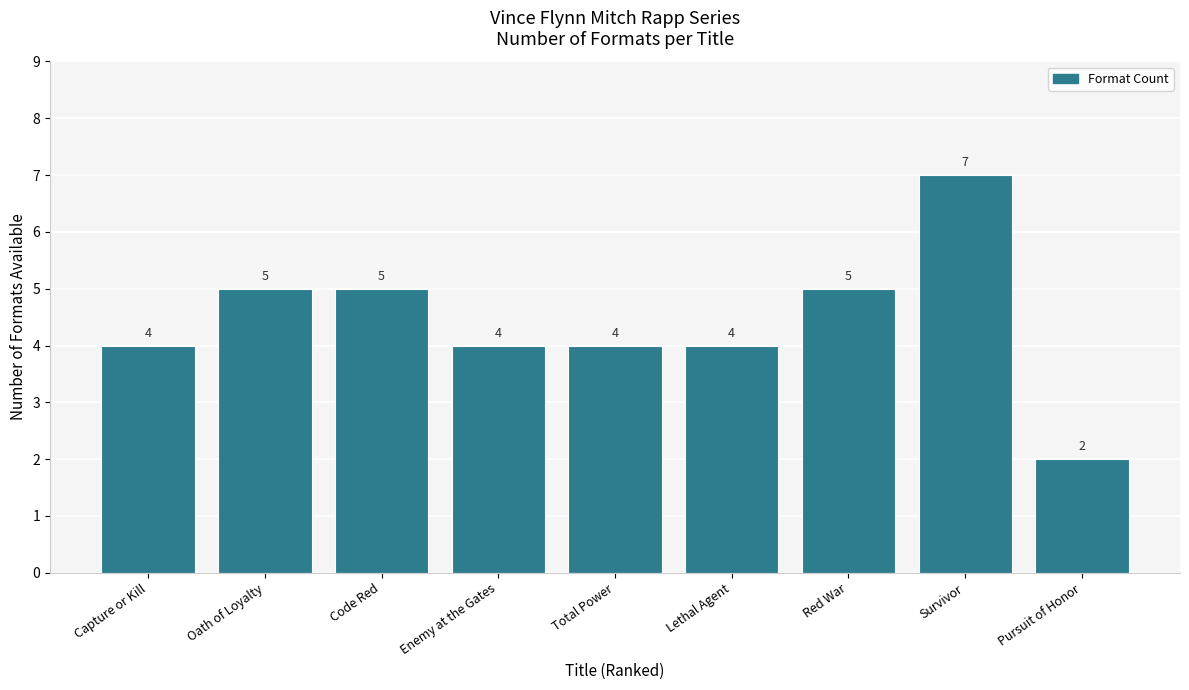

What is the average value?

4